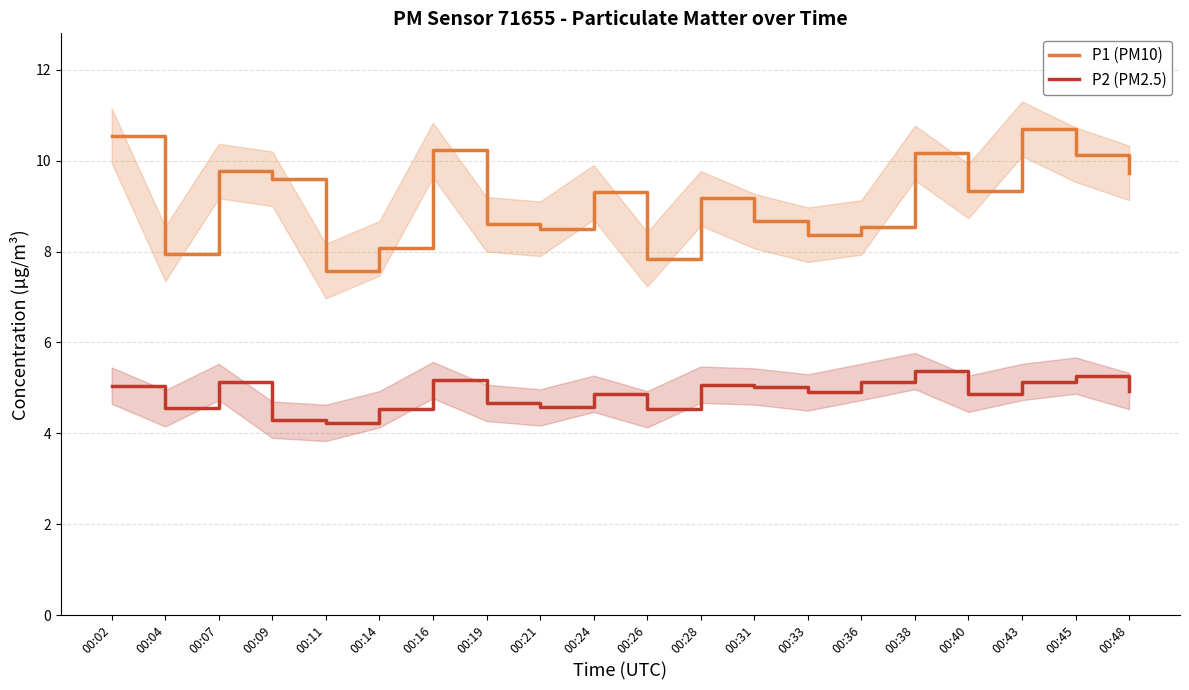

What value does the P1 (PM10) series have at 00:02?

10.6